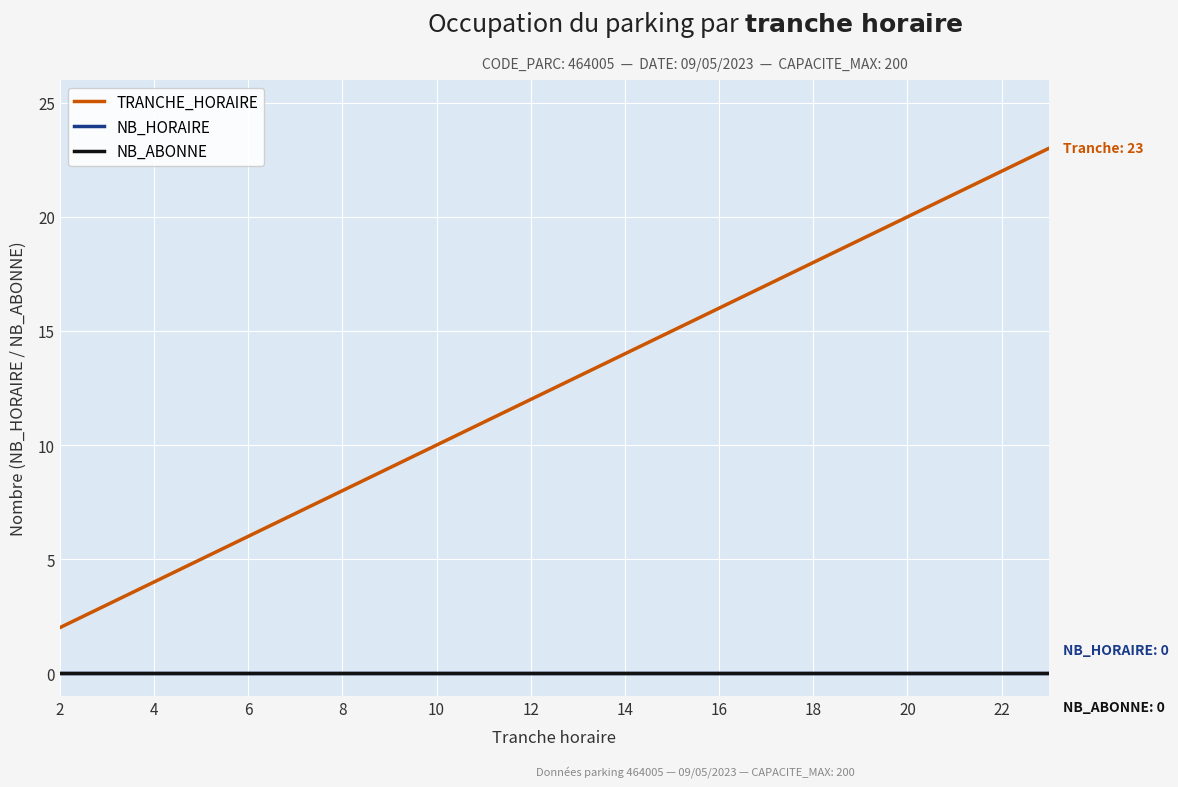

Which series has the largest total across all categories?

TRANCHE_HORAIRE